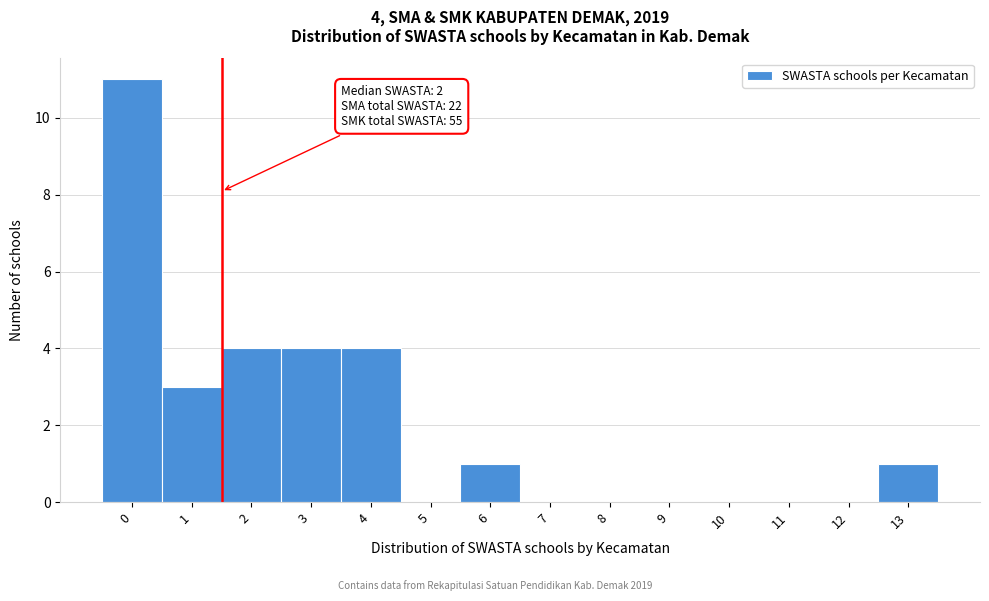

Reading left to right, transcribe all the data shown in this chart.

0=11	1=3	2=4	3=4	4=4	5=0	6=1	7=0	8=0	9=0	10=0	11=0	12=0	13=1